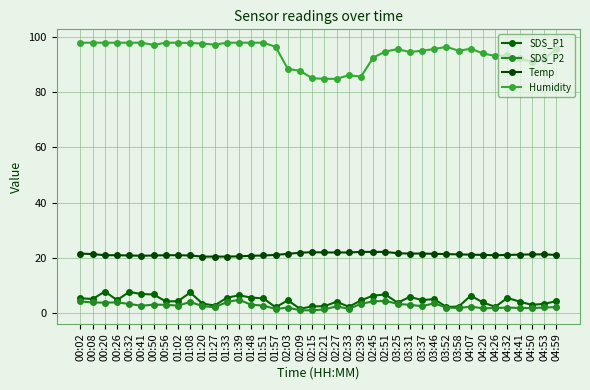

Reading left to right, extract all data points from this chart.

SDS_P1: 5.3	5.0	7.7	4.6	7.6	6.8	6.7	4.1	4.2	7.4	3.4	2.6	5.5	6.3	5.5	5.2	2.0	4.5	1.4	2.4	2.4	4.0	2.2	4.5	6.2	6.7	3.6	5.8	4.6	5.0	2.1	2.3	6.2	3.8	2.2	5.4	4.0	2.9	3.2	4.2
SDS_P2: 4.1	3.8	3.7	3.8	3.2	2.5	3.0	2.9	2.6	3.9	2.5	2.0	3.9	4.8	2.9	2.6	1.4	1.9	0.9	0.9	1.2	2.4	1.4	3.3	4.1	4.3	3.2	2.9	2.4	3.5	1.9	1.8	2.2	1.6	1.8	1.9	1.8	1.7	1.9	2.0
Temp: 21.5	21.3	20.9	20.9	20.8	20.7	20.8	20.9	20.9	20.8	20.4	20.4	20.4	20.5	20.7	20.8	21.0	21.4	21.8	22.0	21.9	21.9	21.9	22.1	22.1	22.1	21.6	21.5	21.5	21.4	21.3	21.2	21.1	21.0	20.9	21.0	21.1	21.2	21.2	21.0
Humidity: 98.0	98.0	98.0	98.0	98.0	98.0	97.2	98.0	98.0	97.9	97.7	97.3	98.0	98.0	98.0	98.0	96.5	88.5	87.8	85.1	84.9	84.9	86.2	85.7	92.6	94.8	95.7	94.6	95.1	95.7	96.5	95.1	95.8	94.1	93.2	93.4	92.3	91.0	92.1	95.6